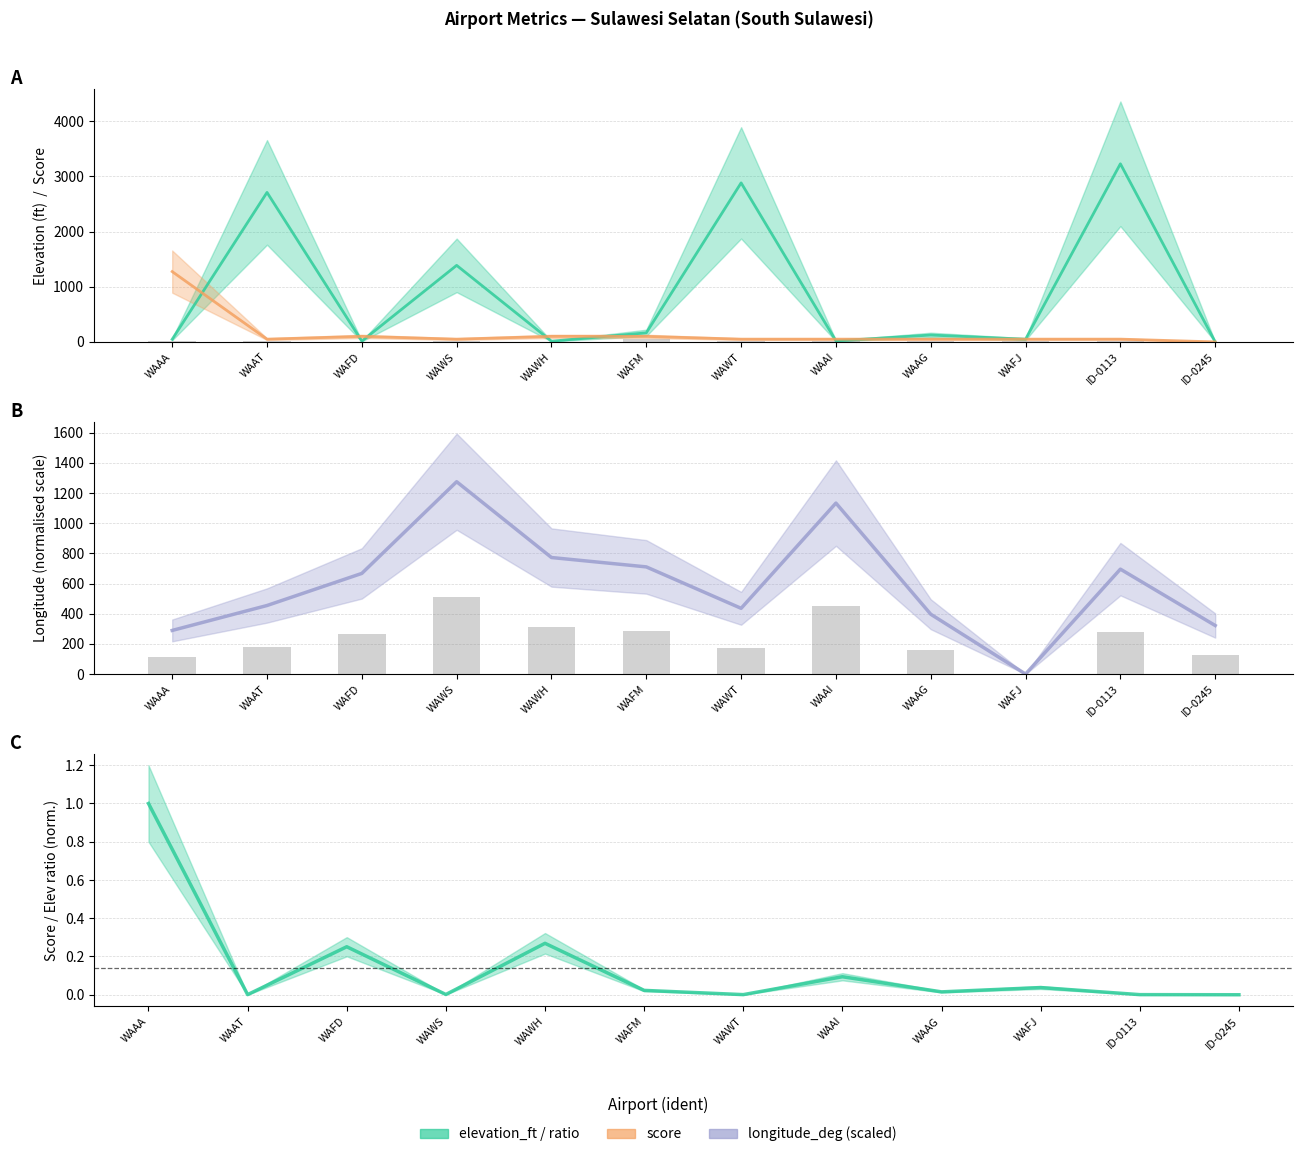

Which has a higher value, WAAA or WAFM?

WAFM